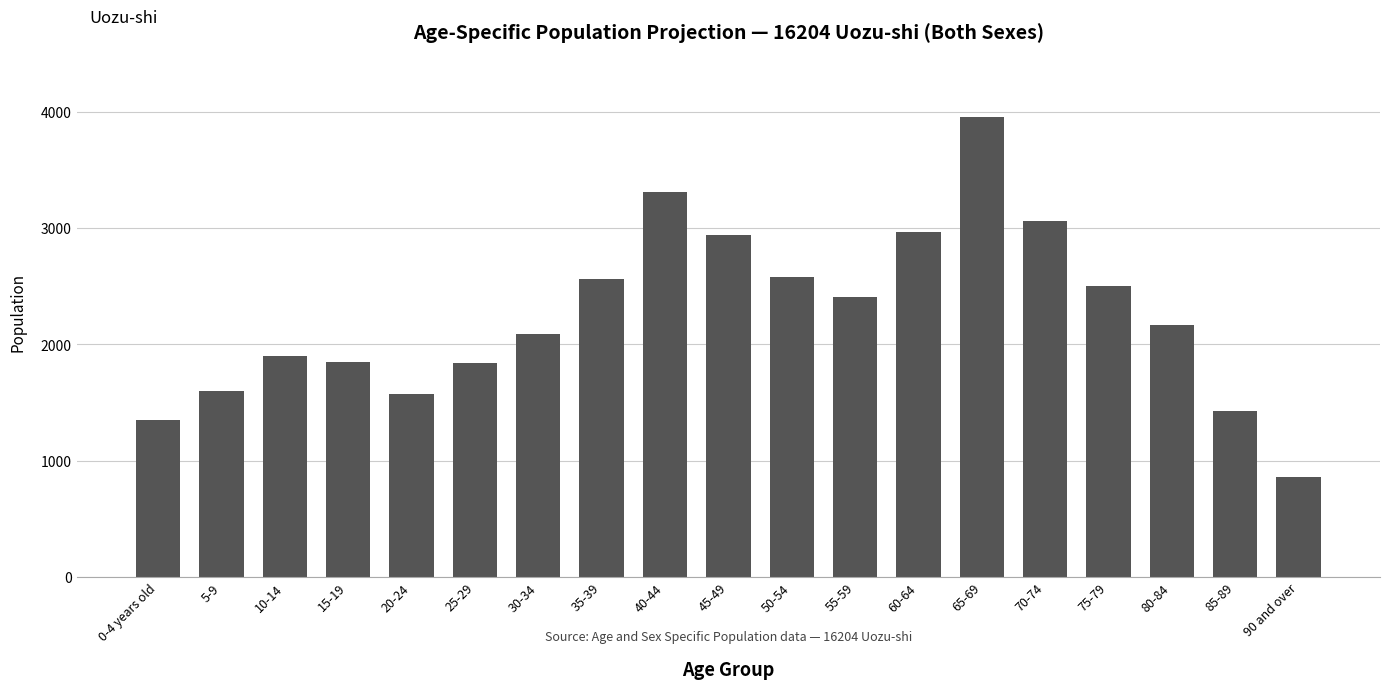

What is the approximate value at 90 and over, to the nearest 100?

900